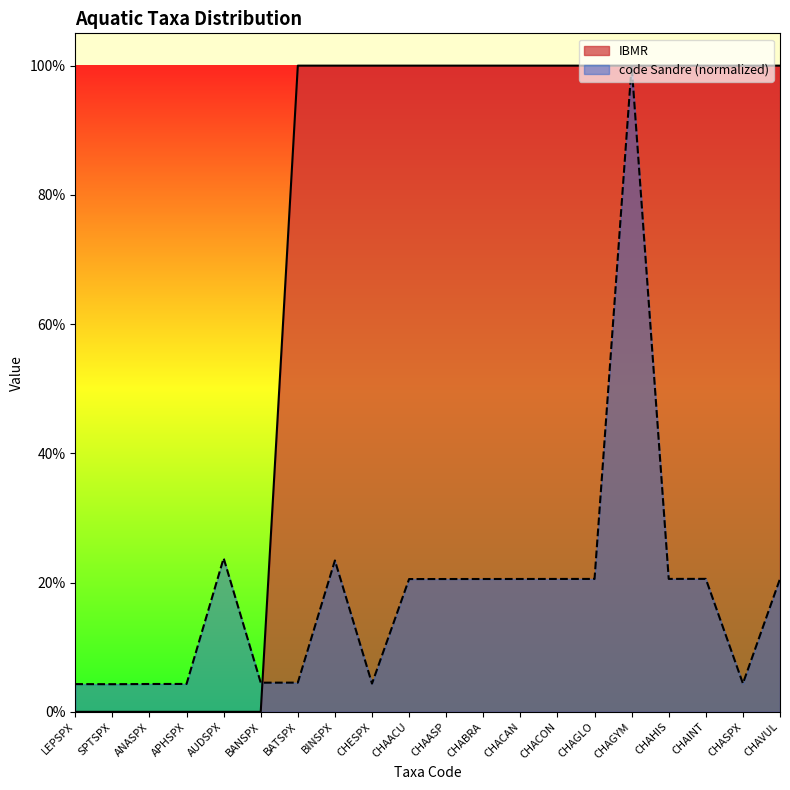

Is it true that IBMR equals 0.0 at AUDSPX?

True